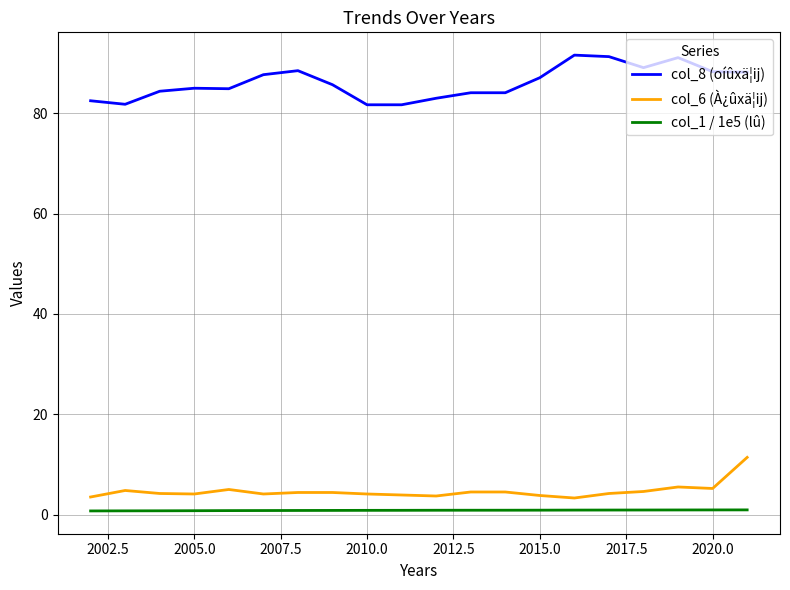

What is the difference between the maximum and minimum values in the col_1 / 1e5 (lû) series?

0.2